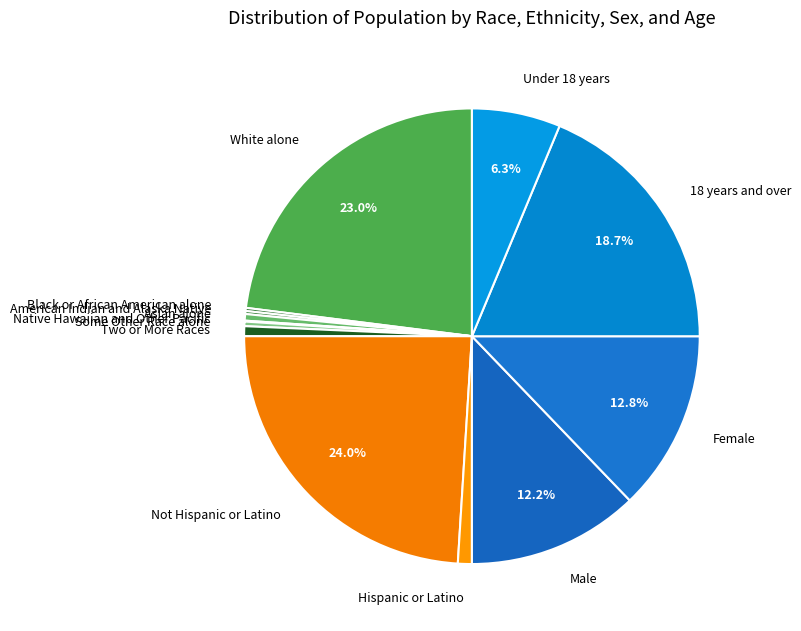

To the nearest percent, what portion does Female represent?

13%